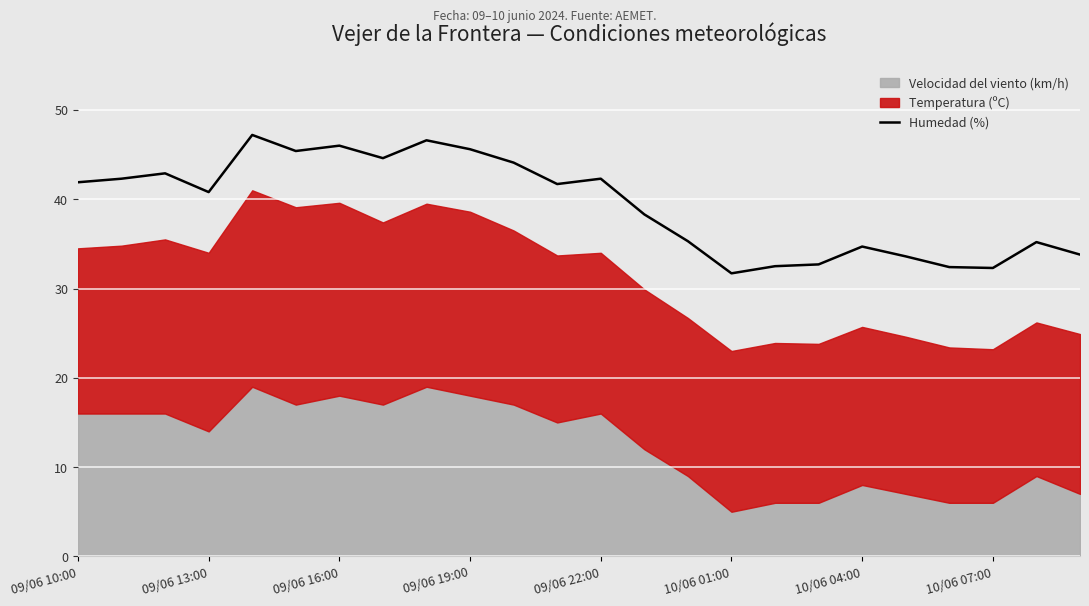

Read the value at 23.

33.8